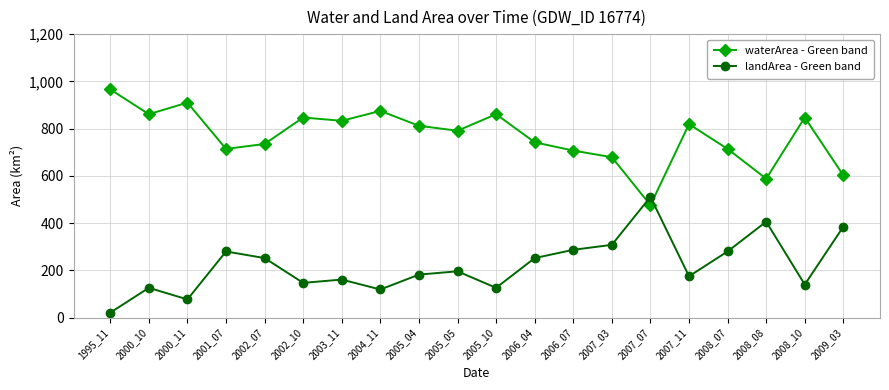

Does the chart display data point markers on the line(s)?

Yes